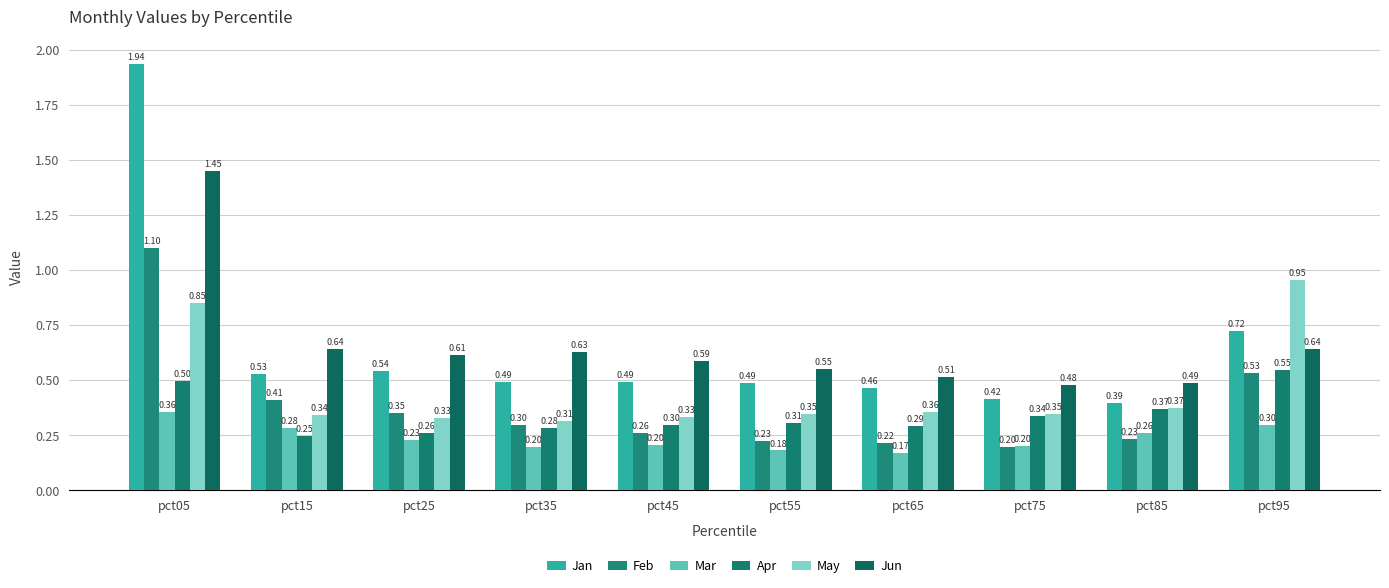

What is the value of the Mar bar at the 7th from the left?

0.2